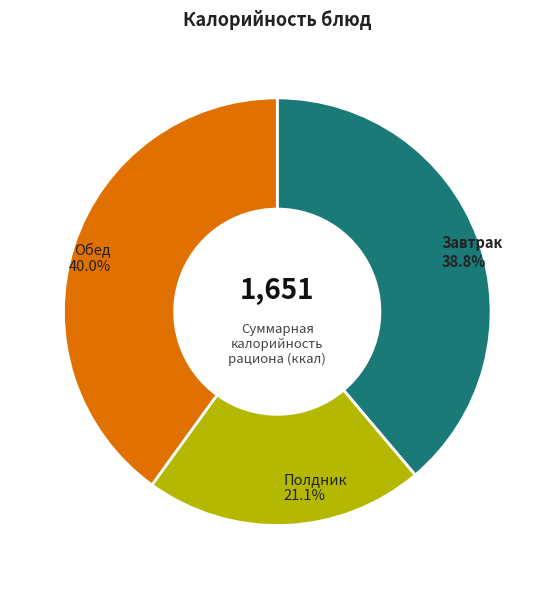

Is there a majority slice in this chart?

No